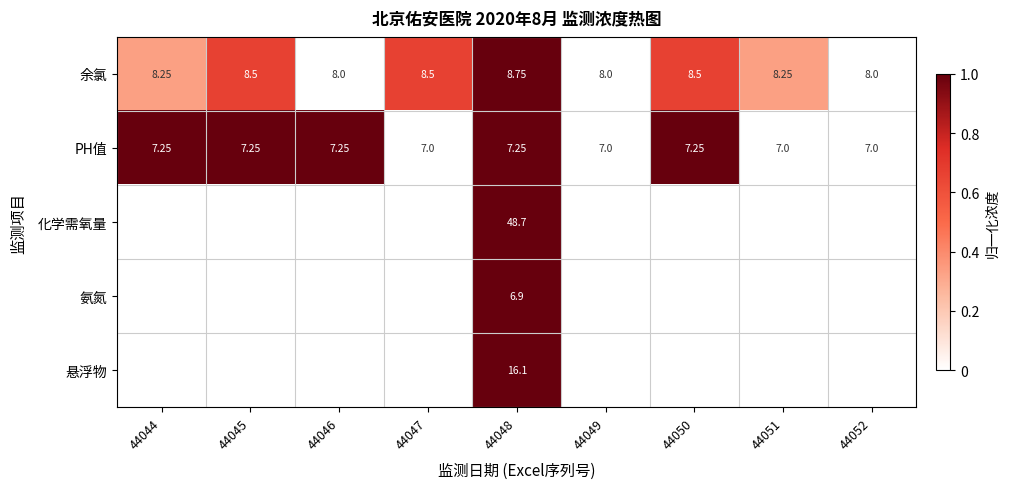

What is the maximum value for 悬浮物?

1.0